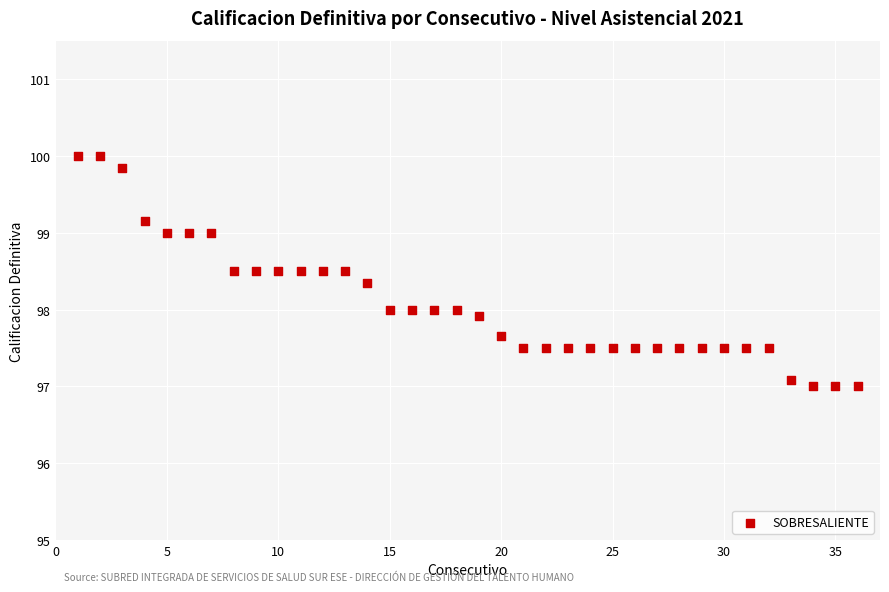

What is the range of Y values (max minus min)?

3.0